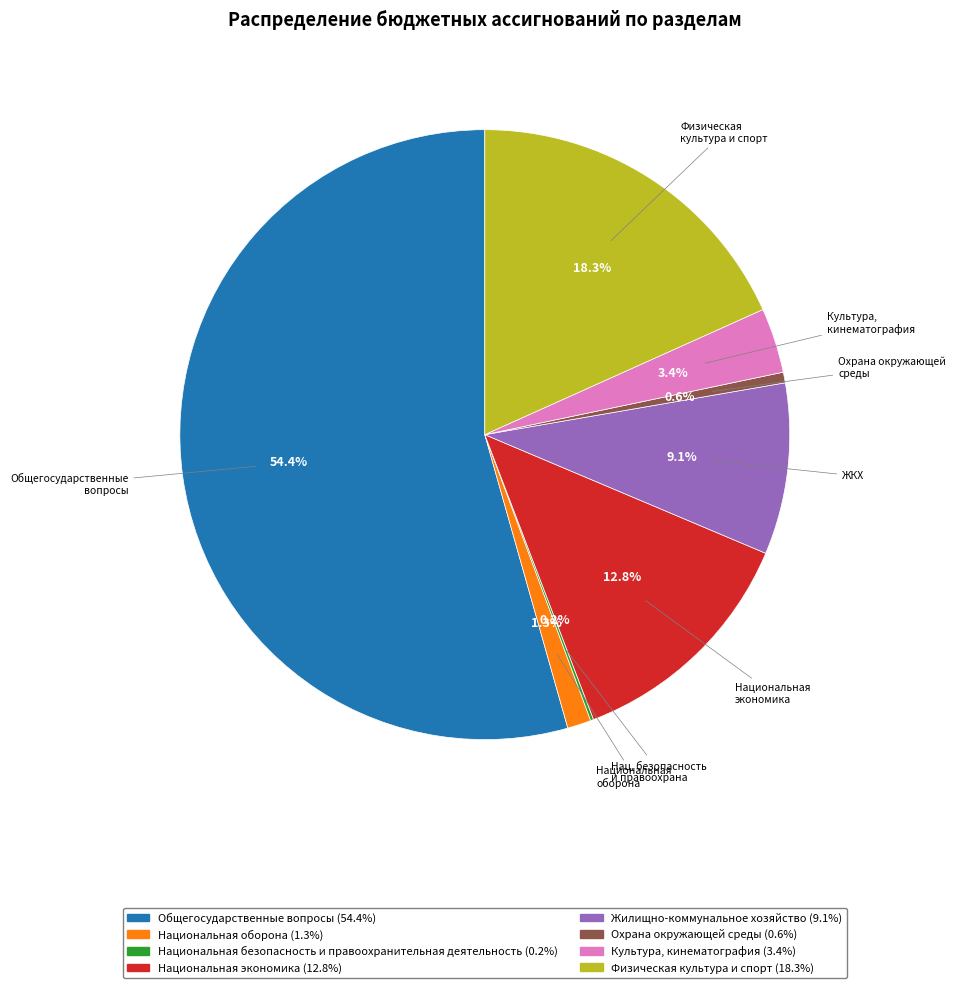

Is Охрана окружающей среды the majority of the pie?

No